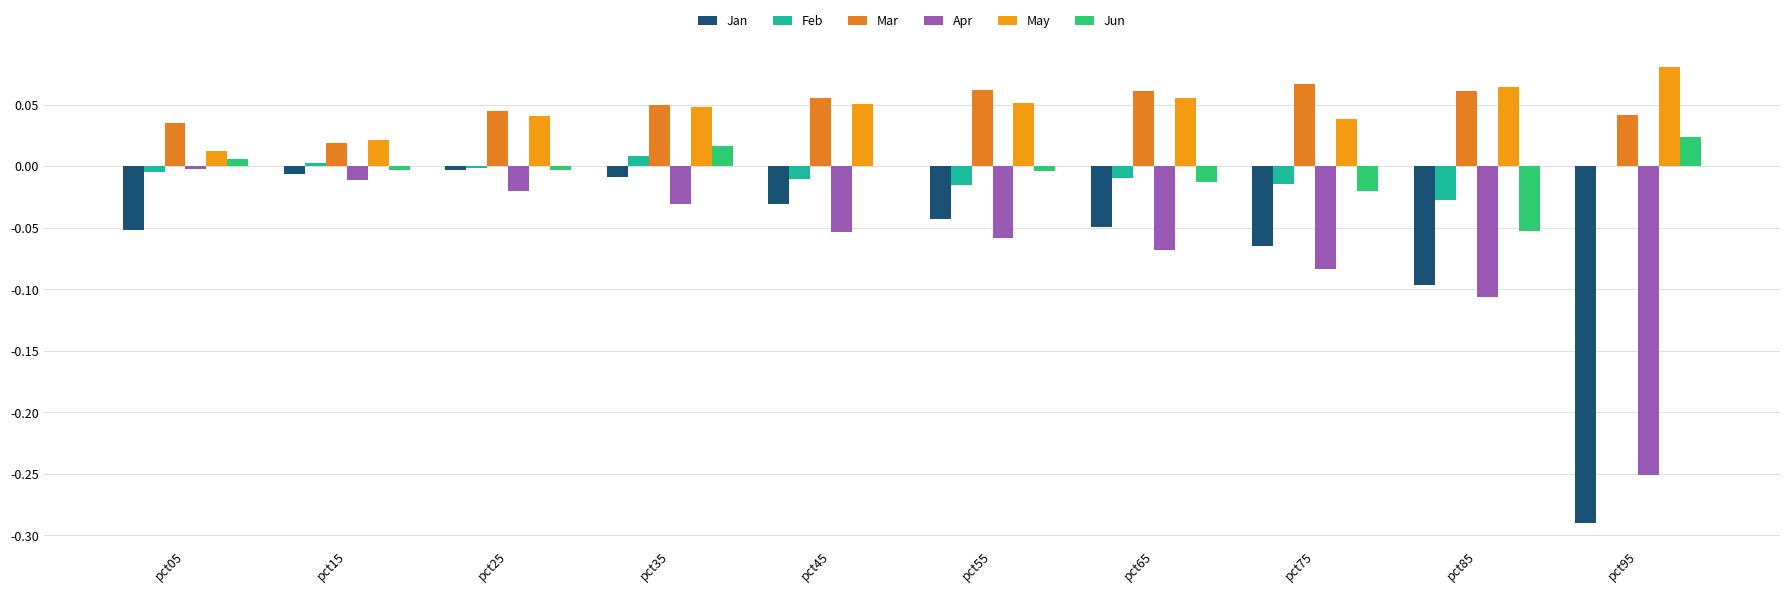

Read the Apr value at pct55.

-0.1